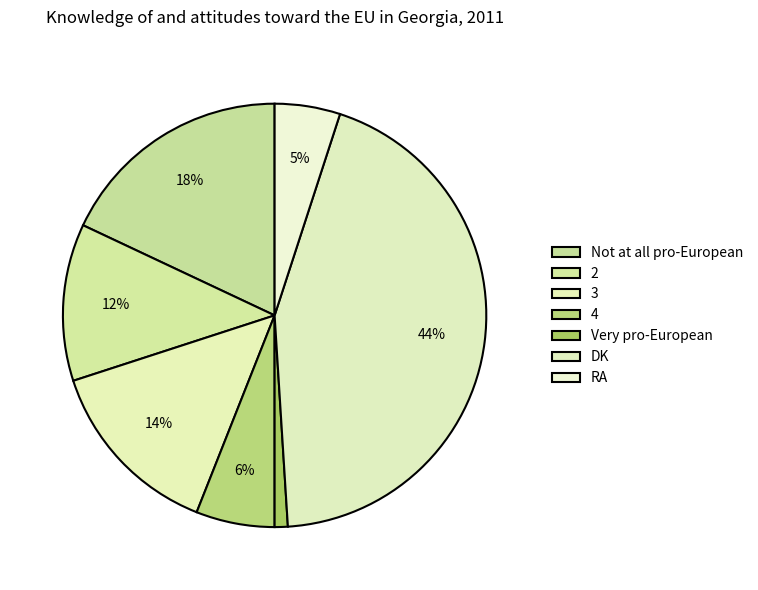

Count the number of slices in the pie.

7